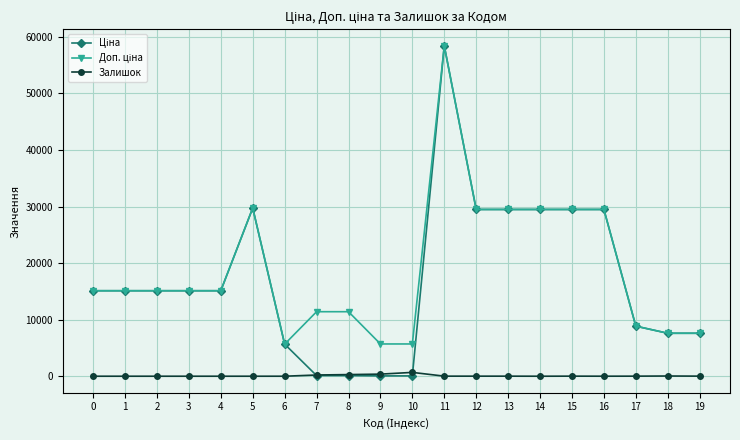

What is the difference between the highest and lowest values at 1?

15120.0